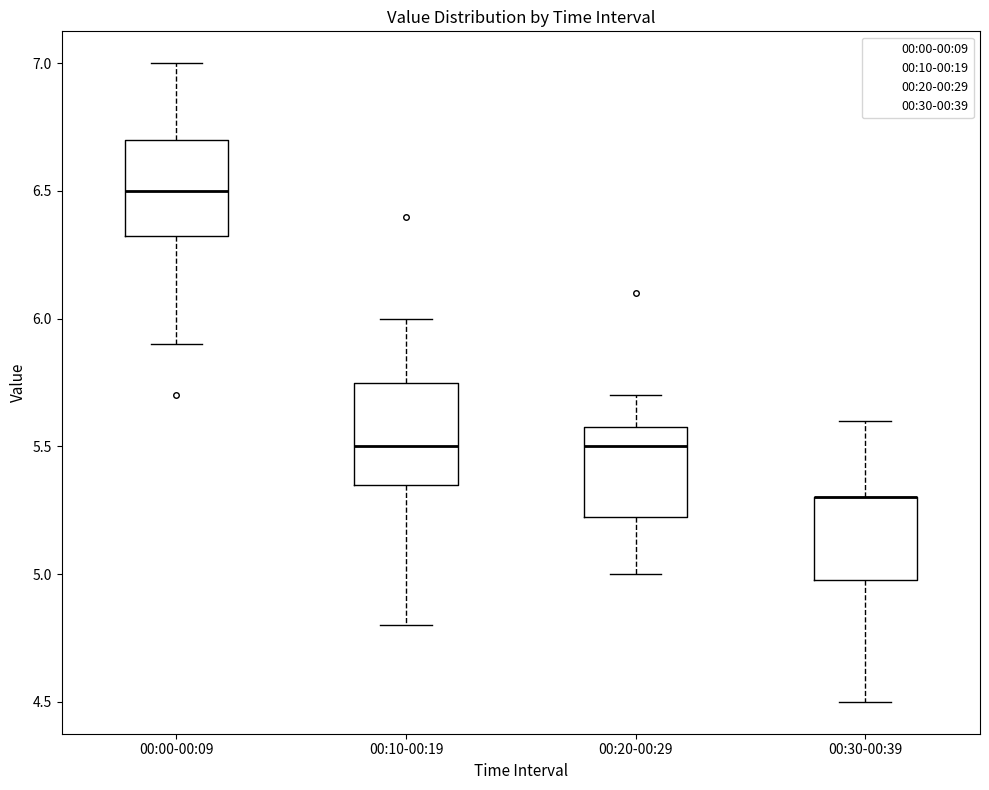

Reading left to right, read every box against the y-axis: the position of its median line, the range the box covers, and the ends of its whiskers. The values are not printed on the chart, so give them approximately, as read against the axis.

00:00-00:09: median 6.50, box 6.35 to 6.70, whiskers 5.90 to 7.00
00:10-00:19: median 5.50, box 5.35 to 5.75, whiskers 4.80 to 6.00
00:20-00:29: median 5.50, box 5.25 to 5.60, whiskers 5.00 to 5.70
00:30-00:39: median 5.30 (drawn on the box's upper edge), box 5.00 to 5.30, whiskers 4.50 to 5.60